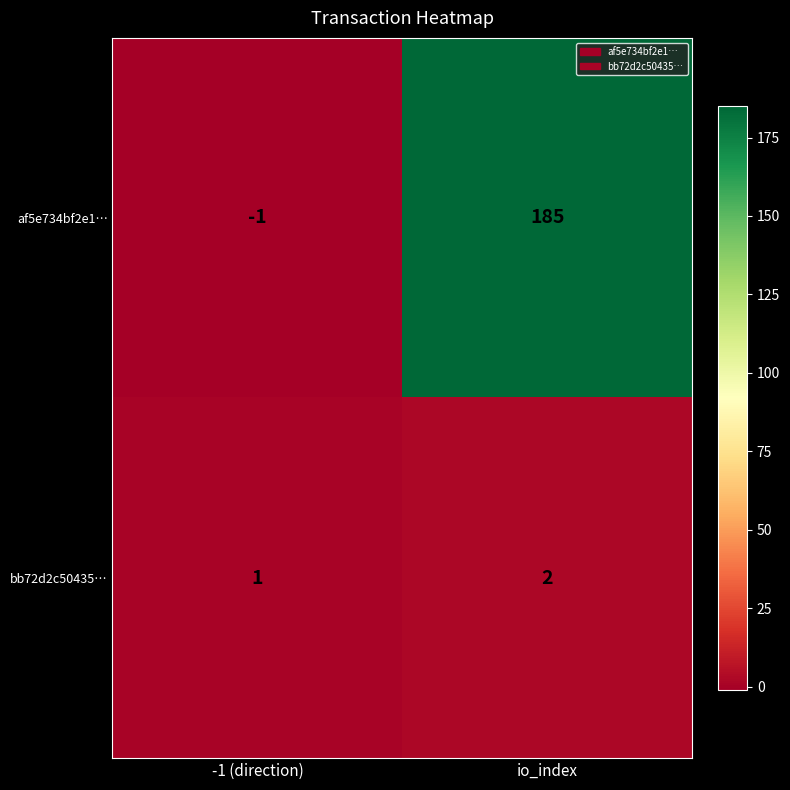

Which series has the largest total across all categories?

af5e734bf2e1…